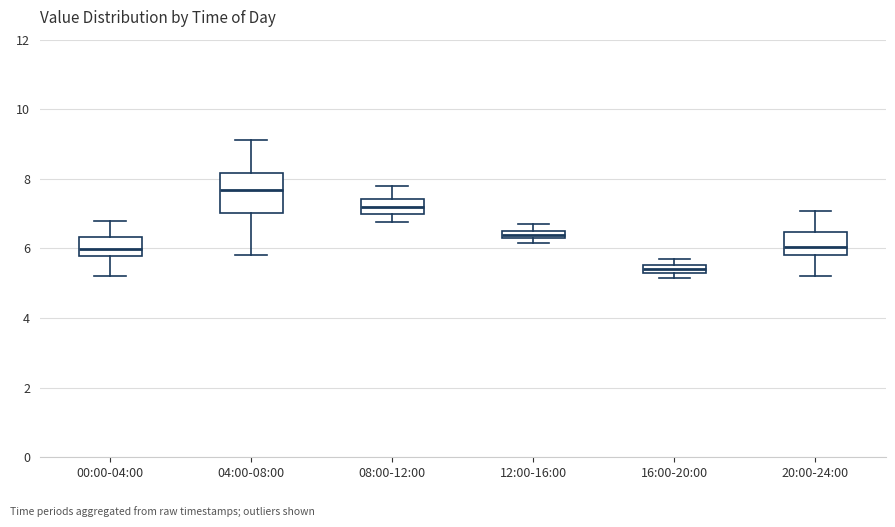

Which box is the tallest, from its lower edge to its upper edge?

04:00-08:00